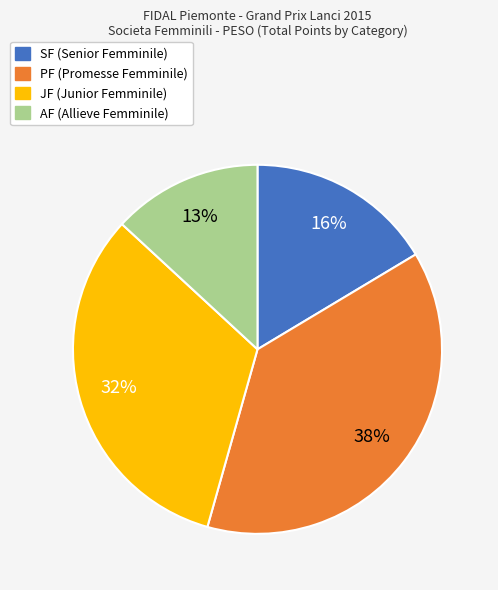

Approximately how many times larger is the value at AF compared to JF?

0.4